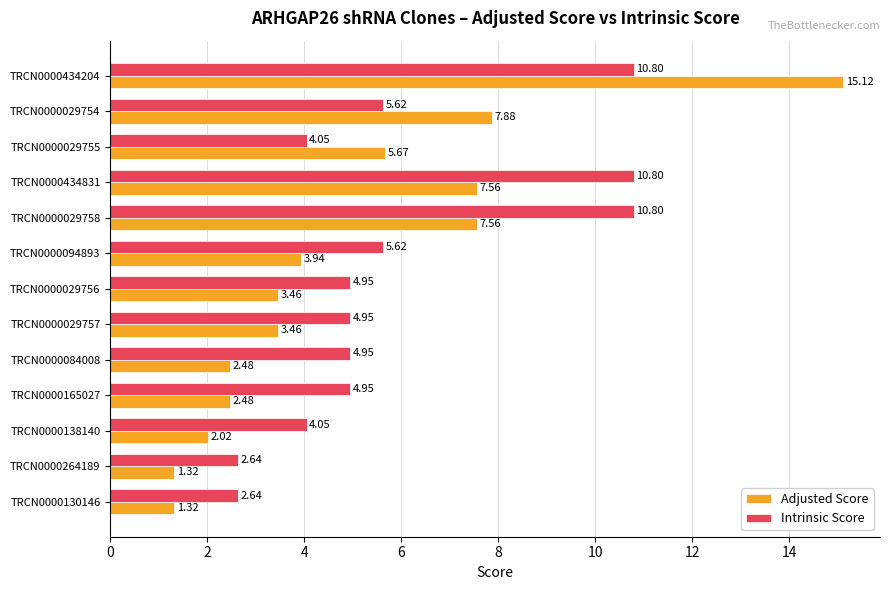

How many data points in Adjusted Score are less than 3?

5